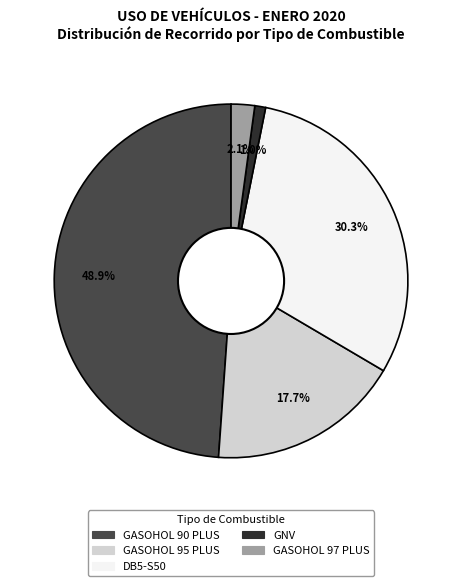

Is there any slice that represents more than half of the pie?

No